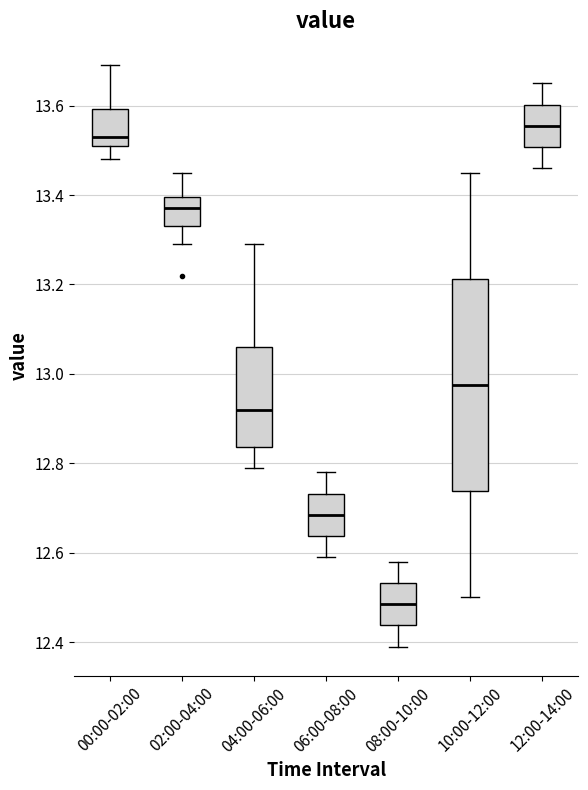

Reading left to right, transcribe this box plot: for each box, give where its median line is, the range the box spans, and where its two whiskers end, as read against the y-axis. The values are not printed on the chart, so give them approximately, as read against the axis.

00:00-02:00: median 13.54, box 13.52 to 13.60, whiskers 13.48 to 13.70
02:00-04:00: median 13.38, box 13.34 to 13.40, whiskers 13.30 to 13.46
04:00-06:00: median 12.92, box 12.84 to 13.06, whiskers 12.80 to 13.30
06:00-08:00: median 12.68, box 12.64 to 12.74, whiskers 12.60 to 12.78
08:00-10:00: median 12.48, box 12.44 to 12.54, whiskers 12.40 to 12.58
10:00-12:00: median 12.98, box 12.74 to 13.22, whiskers 12.50 to 13.46
12:00-14:00: median 13.56, box 13.50 to 13.60, whiskers 13.46 to 13.66